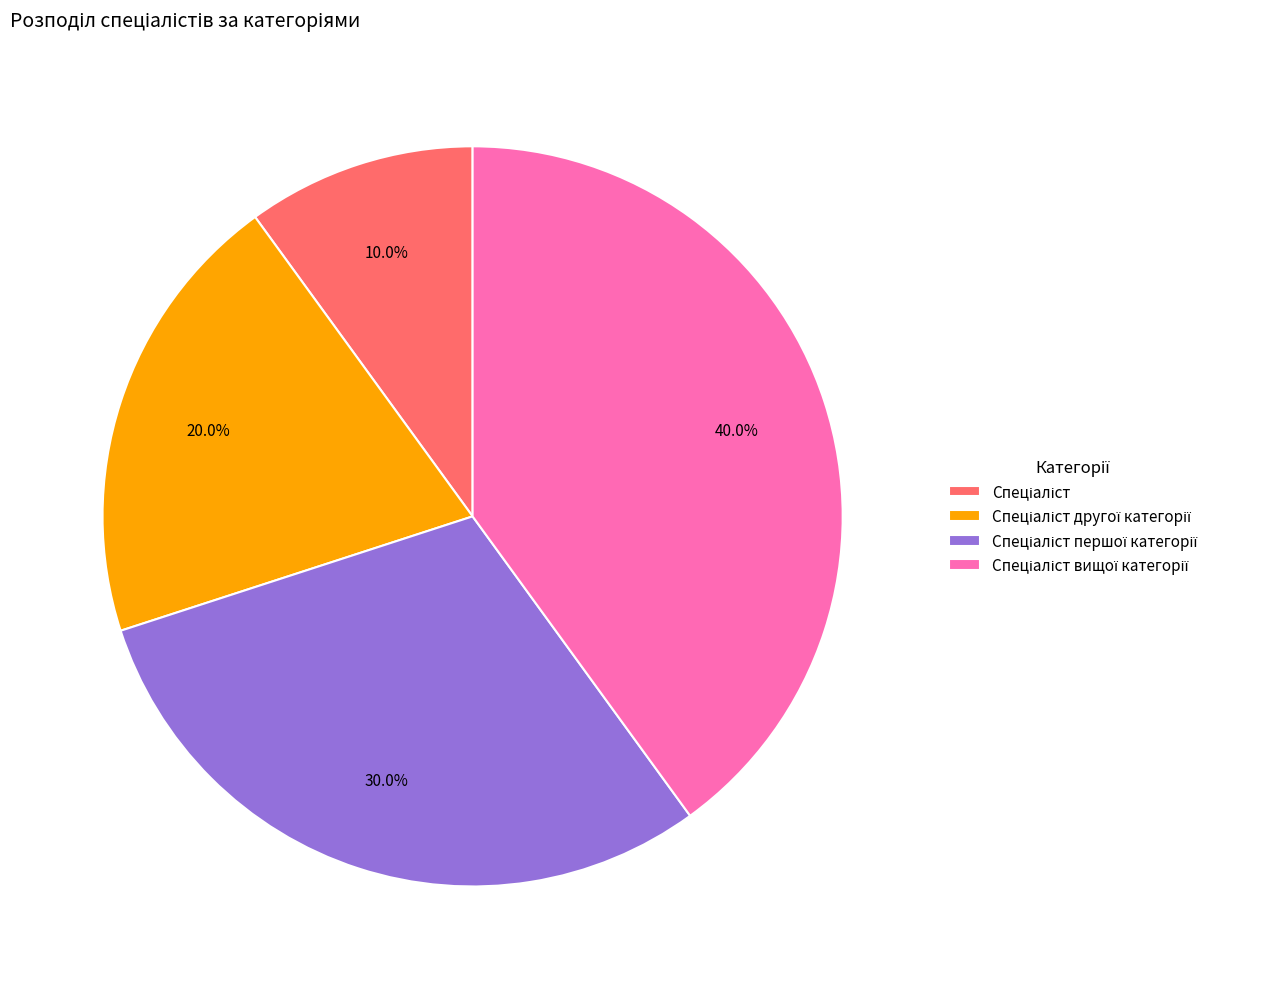

Is there any slice that represents more than half of the pie?

No